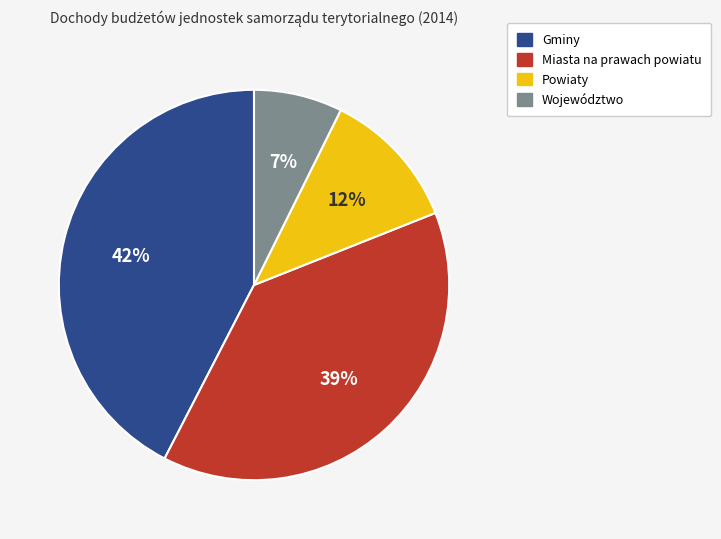

How many slices are in this pie chart?

4